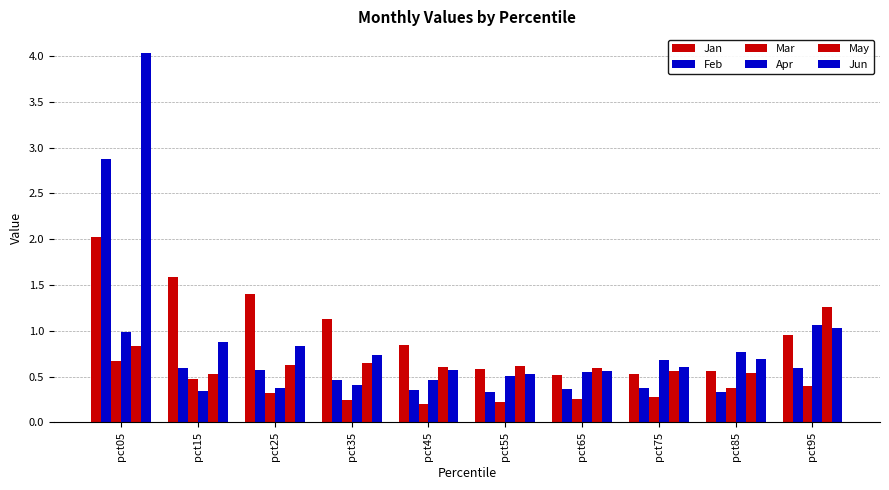

How many categories are shown in the chart?

10